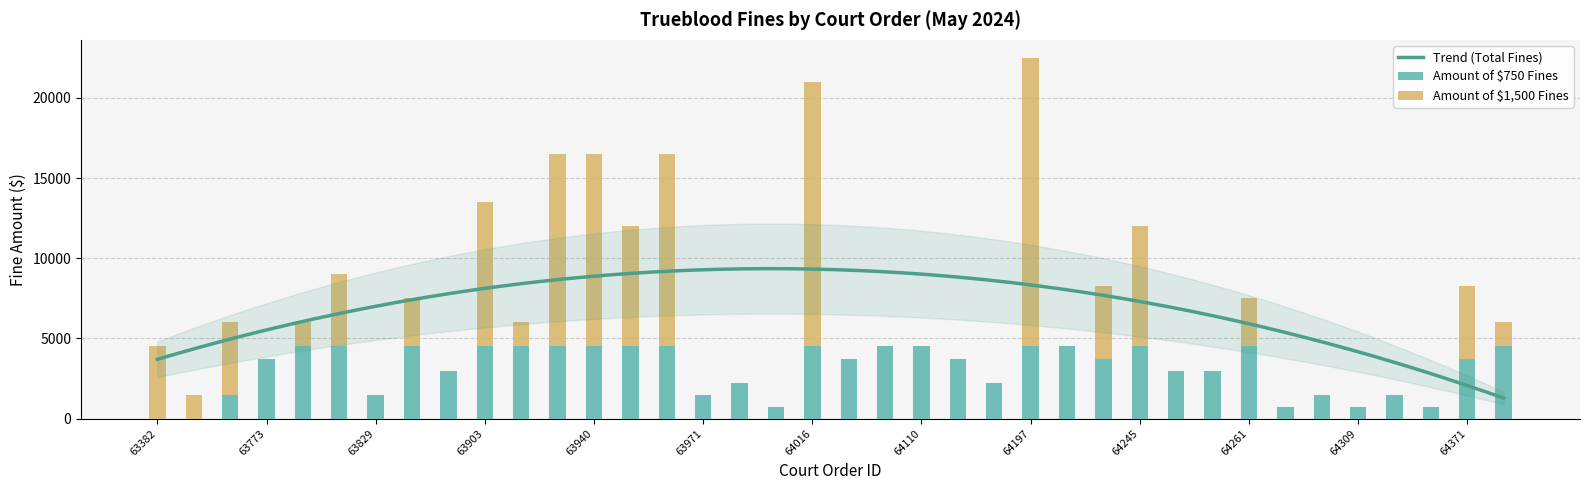

Rank the series by their maximum value, from highest to lowest.

Amount of $1500 Fines, Amount of $750 Fines